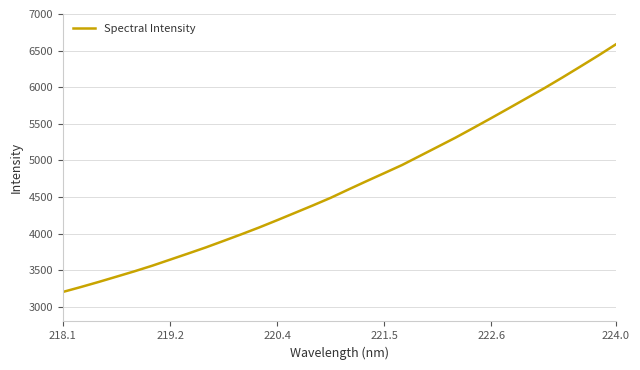

Reading left to right, what are all the values shown in this chart?

3203.1	3269.9	3339.4	3411.8	3484.6	3561.4	3644.1	3726.9	3811.1	3900.6	3991.2	4084.8	4183.3	4284.1	4385.1	4489.2	4603.4	4715.7	4825.9	4937.0	5061.5	5186.1	5311.2	5443.7	5578.0	5714.4	5852.0	5989.6	6133.7	6281.7	6431.6	6586.9